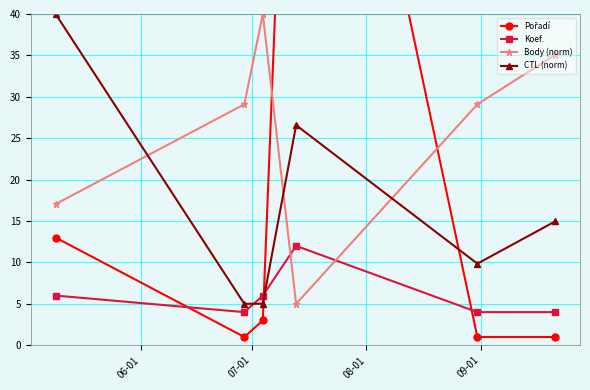

What is the maximum value for Koef.?

12.0